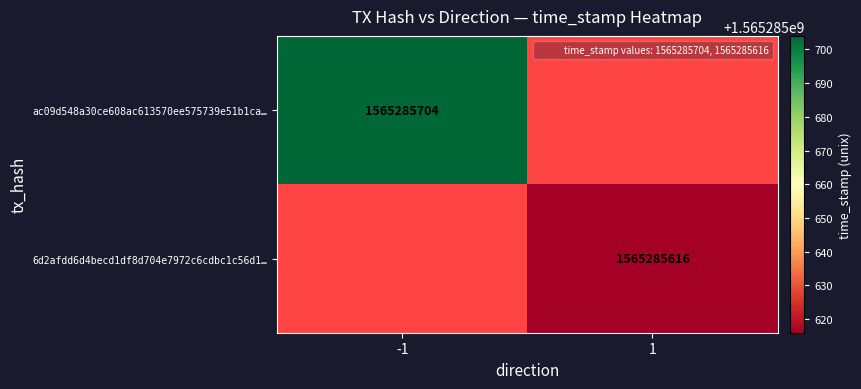

Reading left to right, list all the values displayed in this chart.

ac09d548a30ce608ac613570ee575739e51b1ca: -1	1565285704
6d2afdd6d4becd1df8d704e7972c6cdbc1c56d1: 1	1565285616